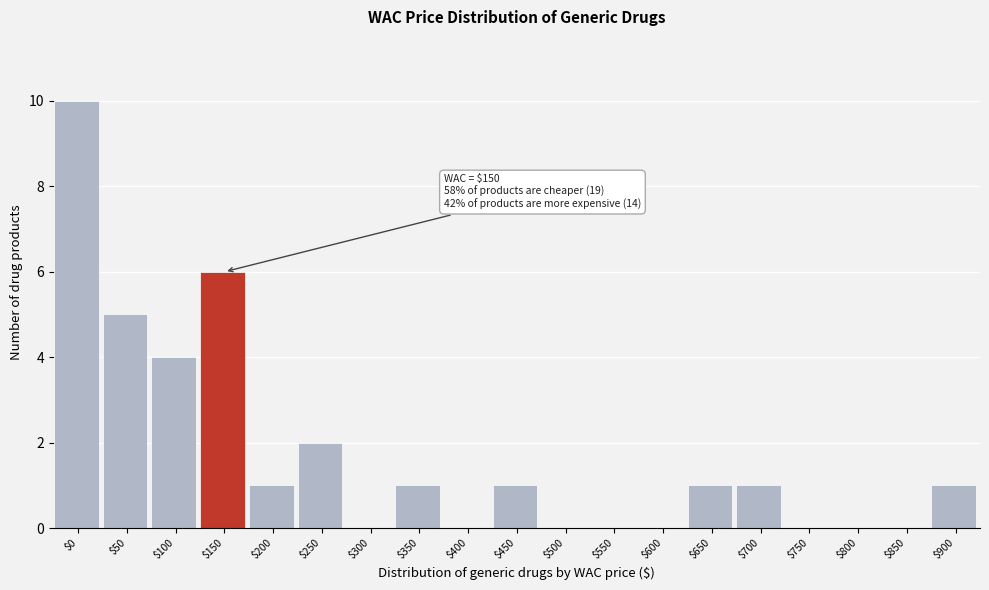

What is the sum of all values?

33